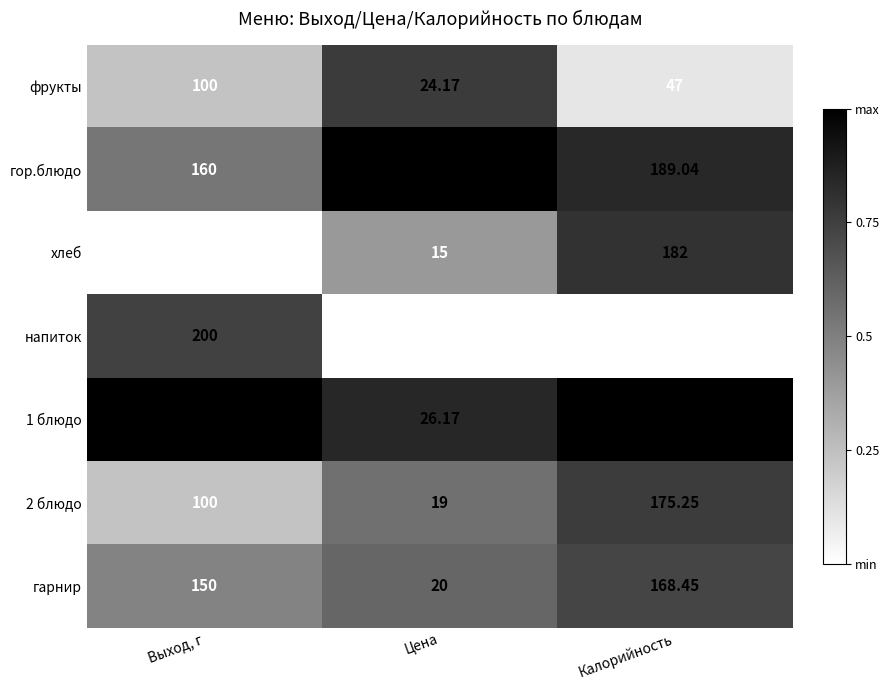

At which label does 1 блюдо first exceed 220?

Выход, г